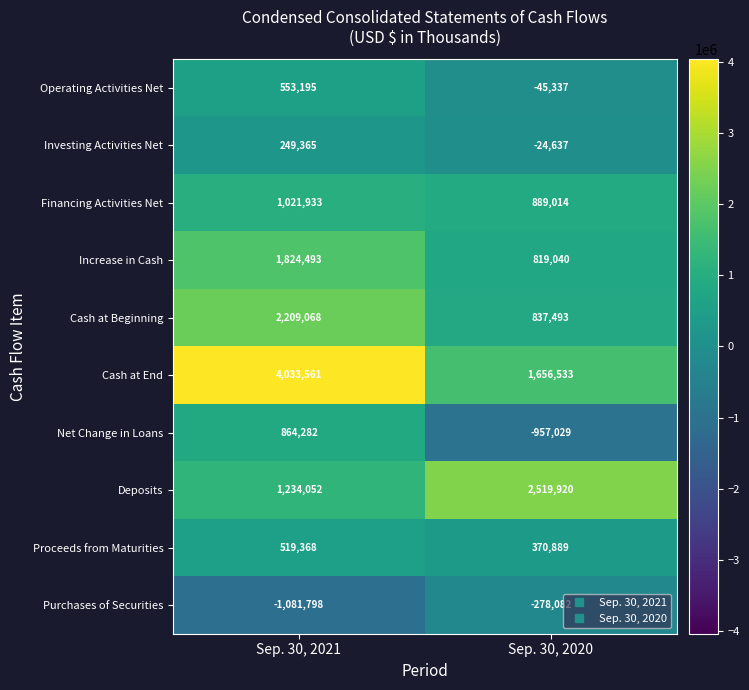

Rank the series at Sep. 30, 2021 from highest to lowest value.

Cash at End, Cash at Beginning, Increase in Cash, Deposits, Financing Activities Net, Net Change in Loans, Operating Activities Net, Proceeds from Maturities, Investing Activities Net, Purchases of Securities